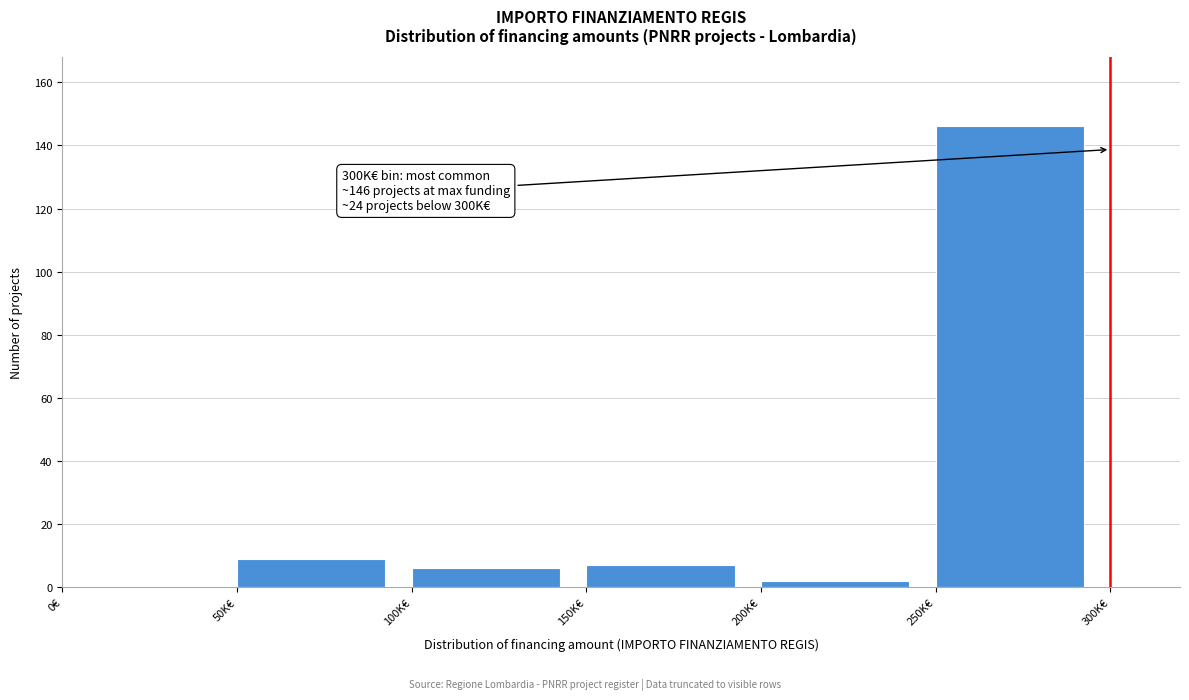

Reading left to right, list all the values displayed in this chart.

0€=0	50K€=9	100K€=6	150K€=7	200K€=2	250K€=146